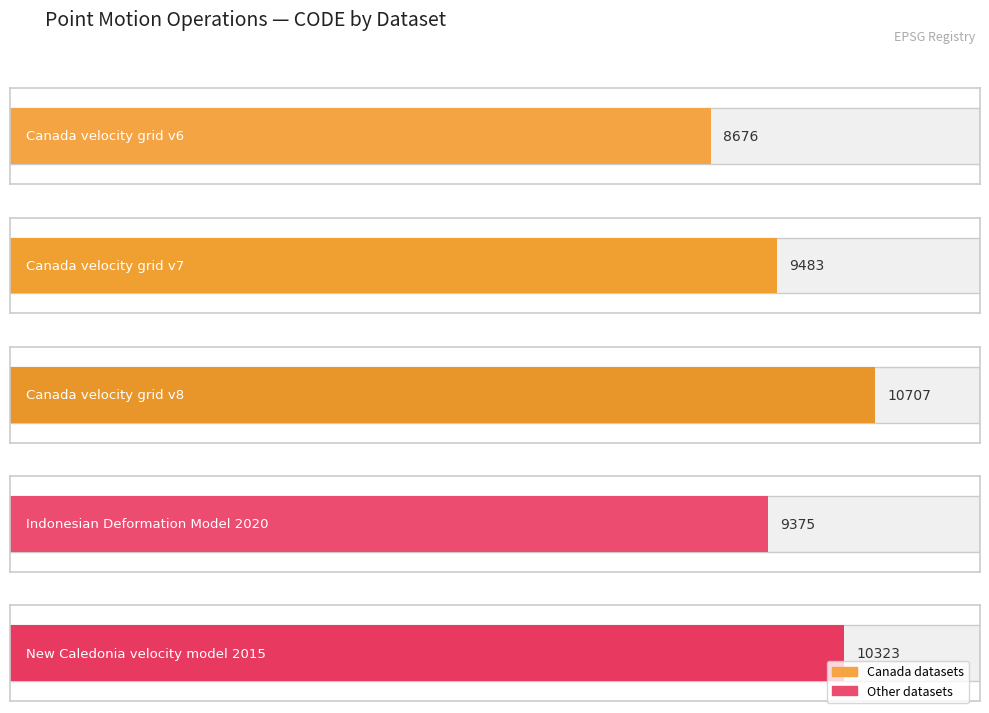

What is the label of the 3rd bar from the left?

Canada velocity grid v8